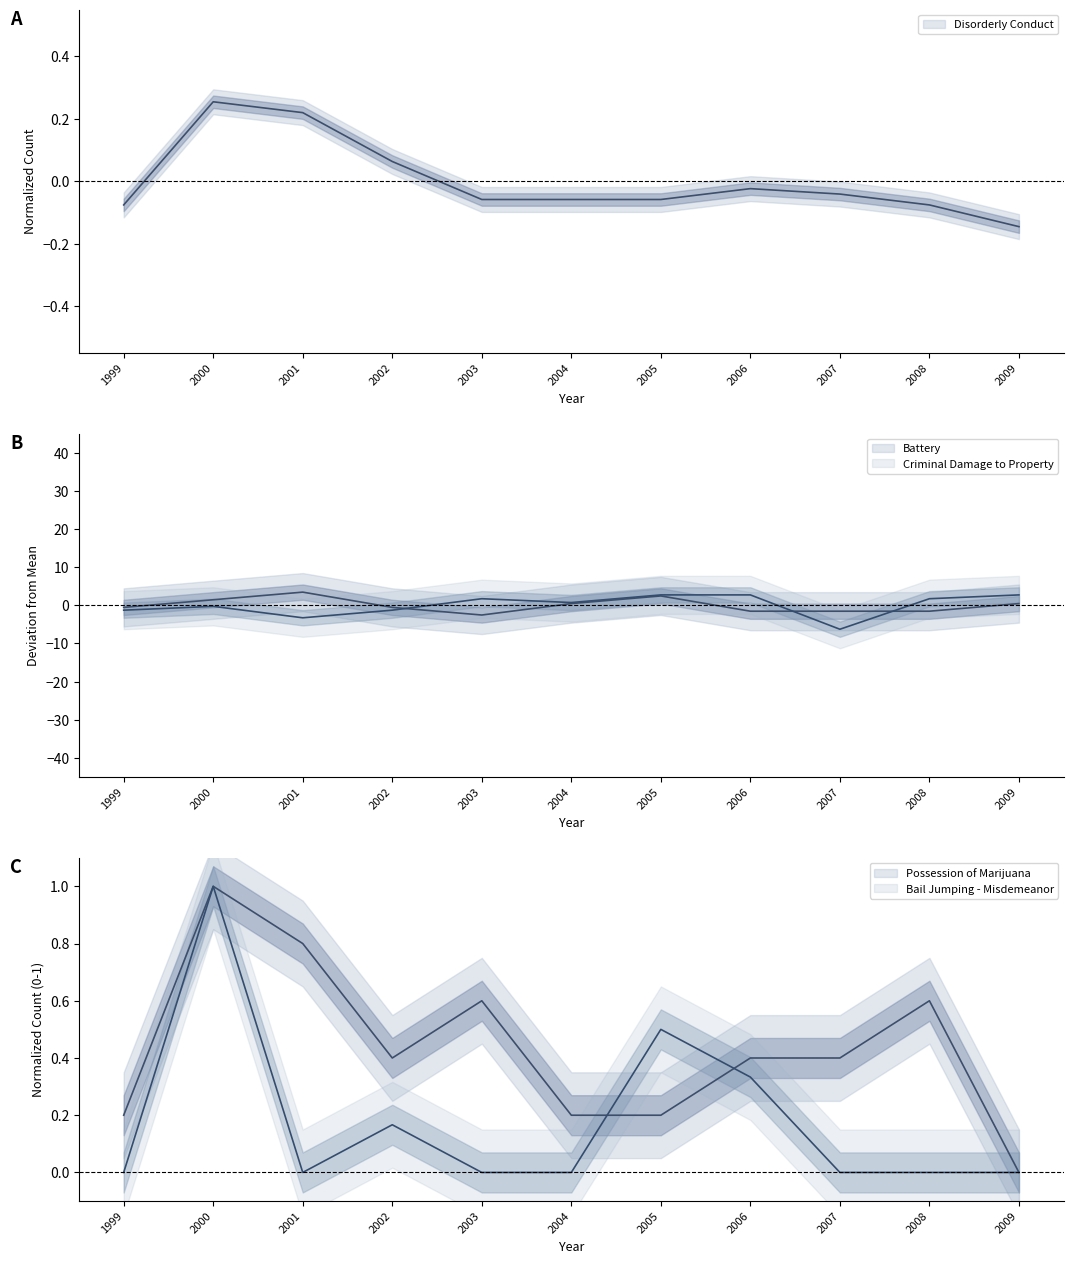

How many positive values does the Disorderly Conduct series have?

3